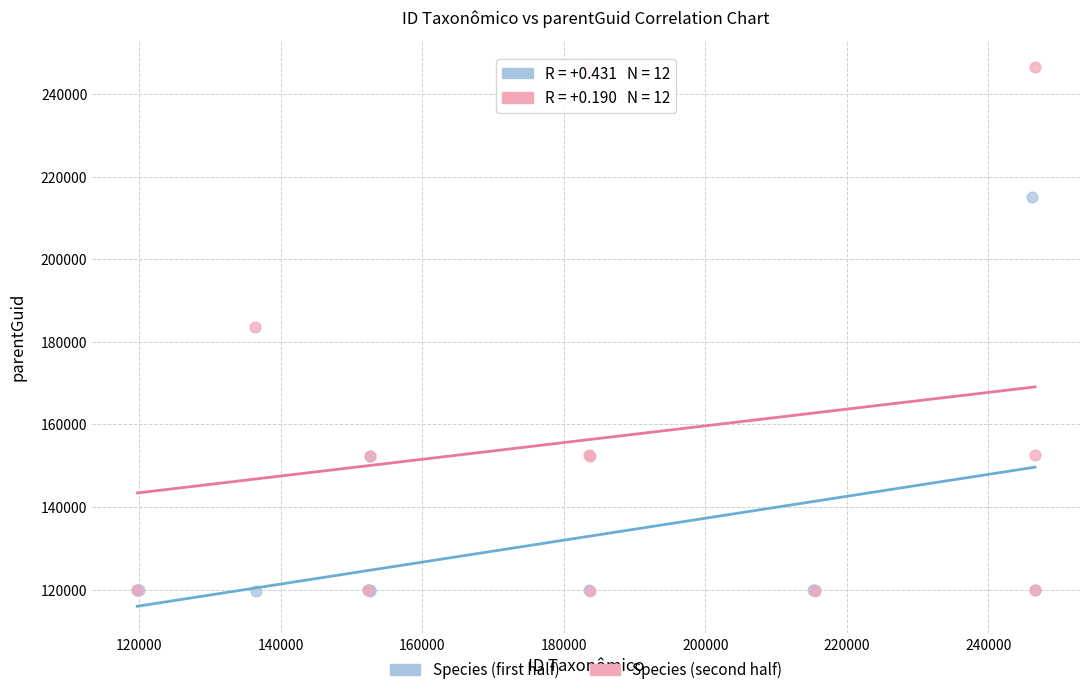

Which series contains the highest Y value?

Species (second half)